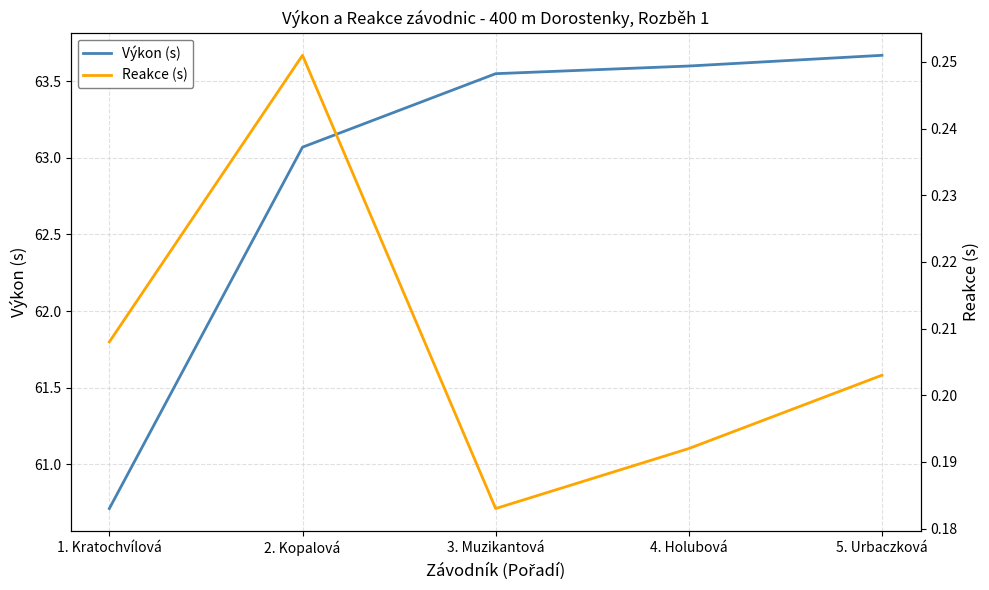

True or false: Reakce (s) and Výkon (s) cross at least once.

False